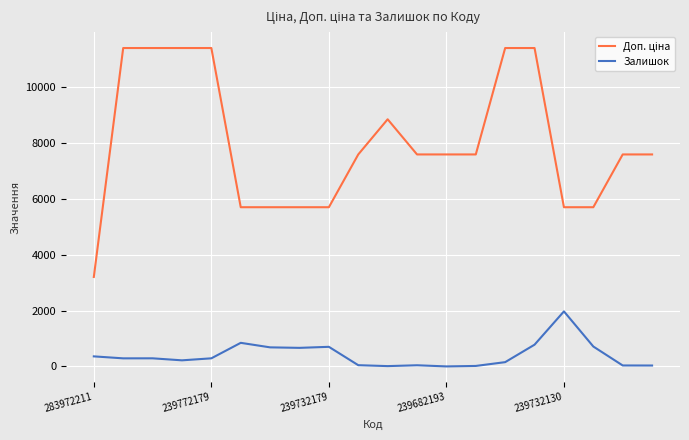

What is the difference between the maximum and minimum values in the Залишок series?

1972.0